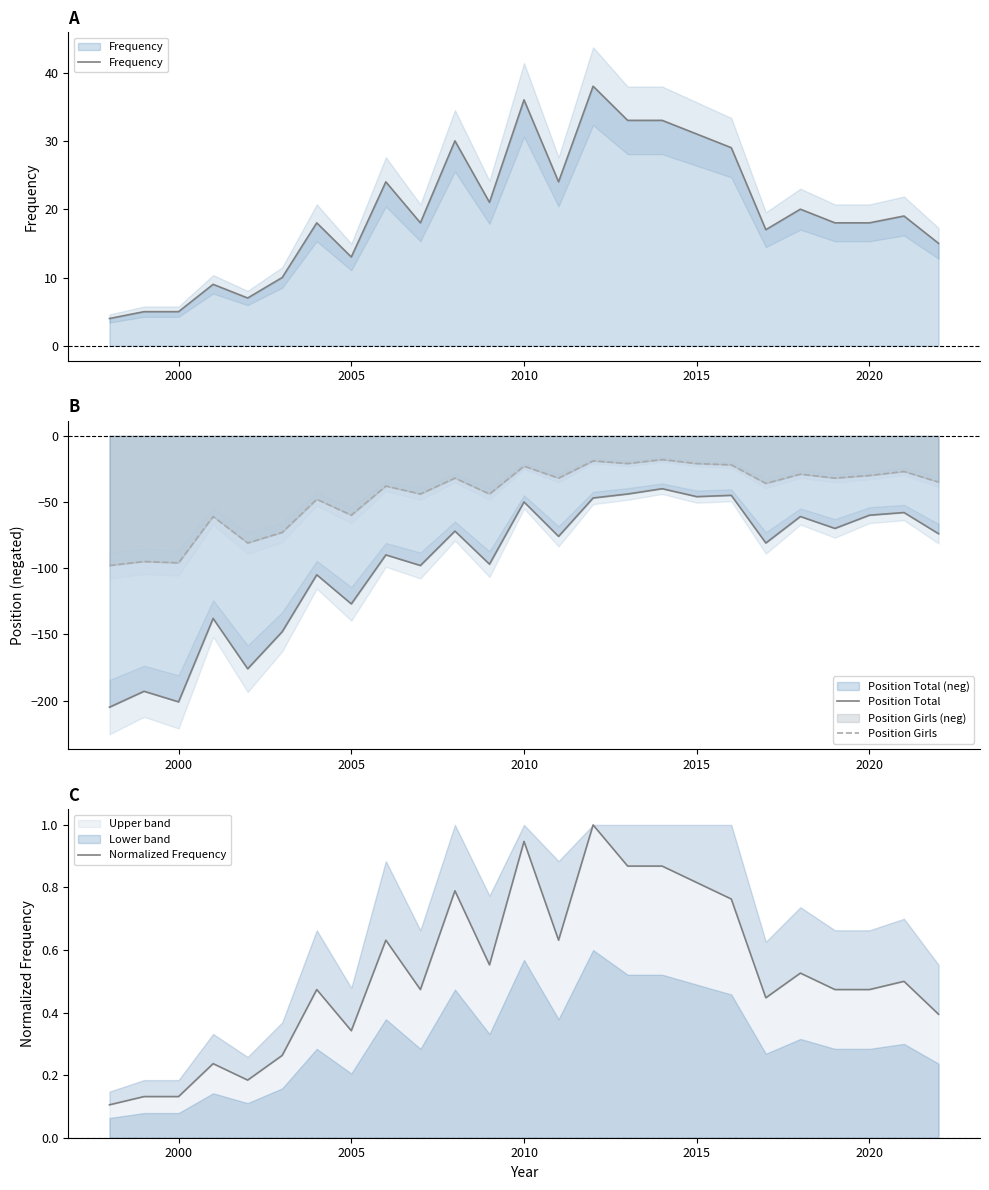

Where is the first local maximum for Position Girls?

2000